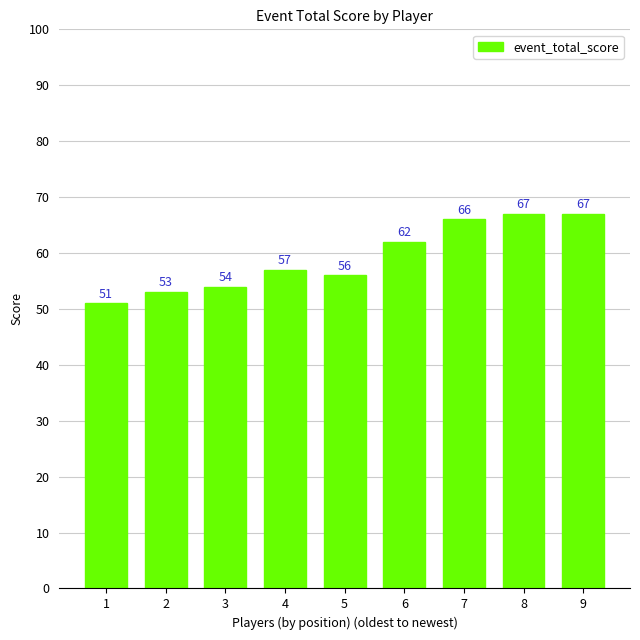

Reading left to right, list all the values displayed in this chart.

51	53	54	57	56	62	66	67	67